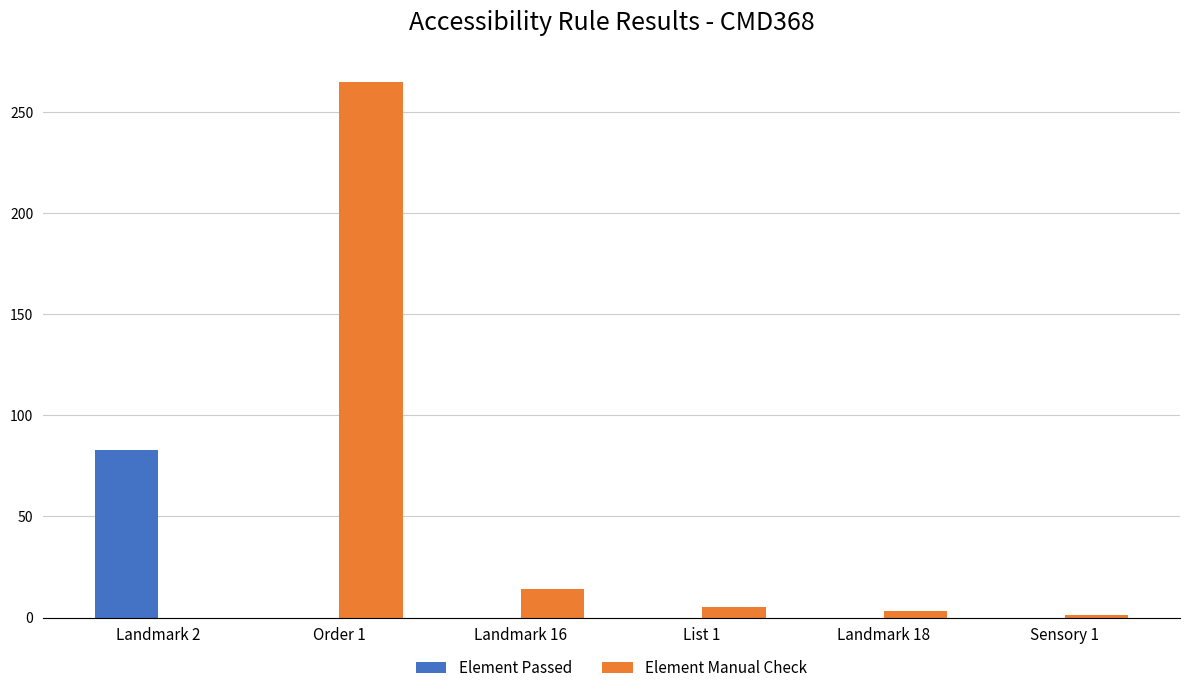

What are all the series names shown in the legend?

Element Passed, Element Manual Check